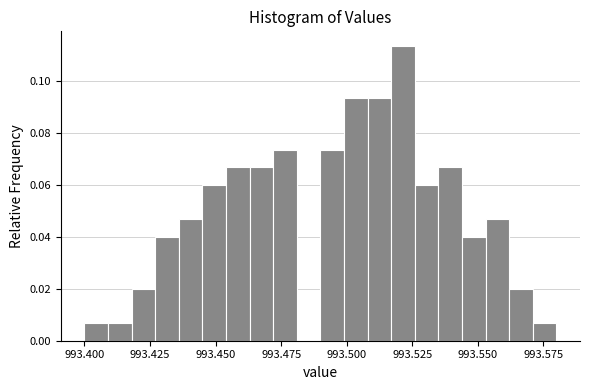

Around what value on the x-axis is the tallest bar? Give the approximate position of its centre, as read against the axis.

993.520